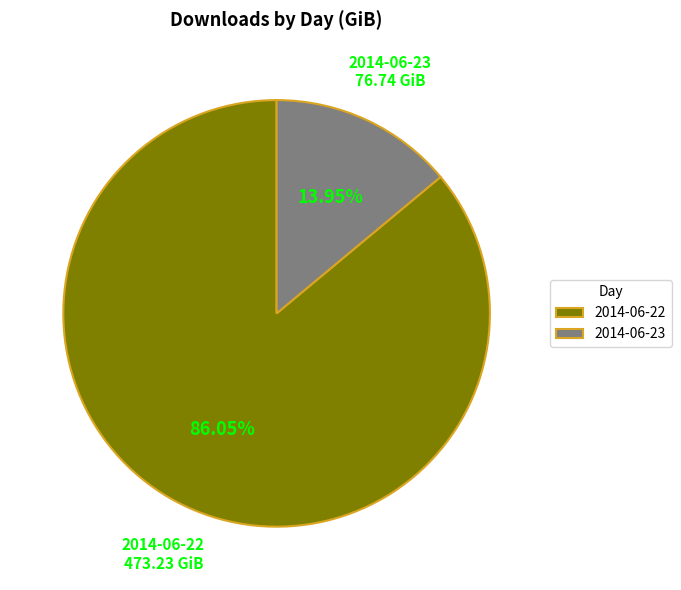

What is the ratio of the value at 2014-06-22 to the value at 2014-06-23?

6.2